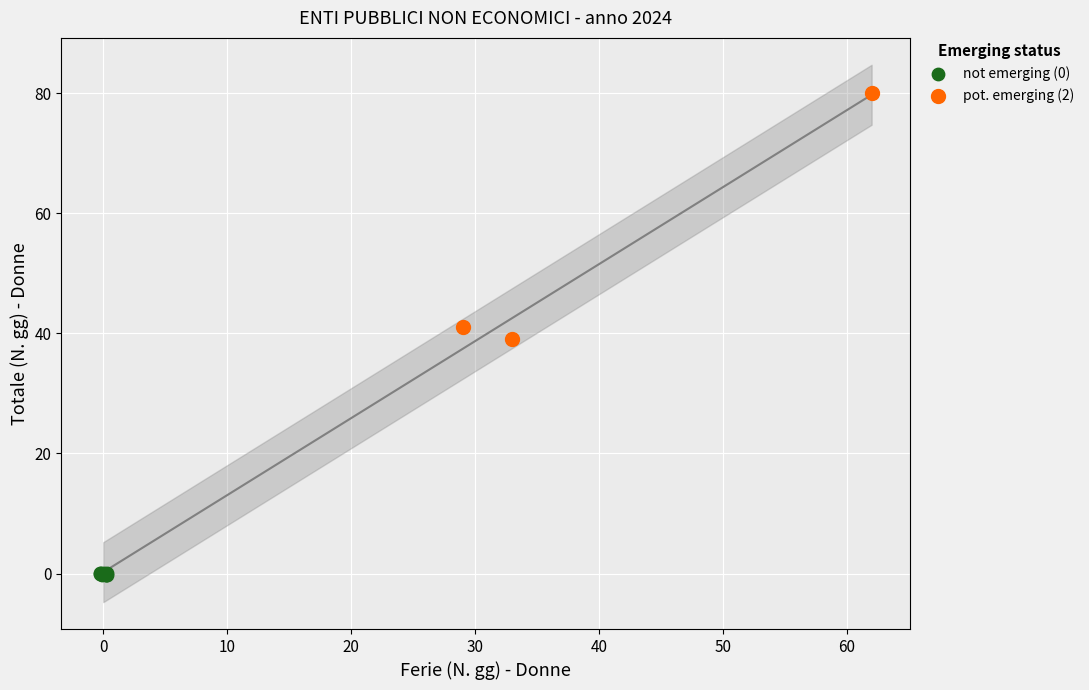

Which series has the widest spread of Y values?

pot. emerging (2)